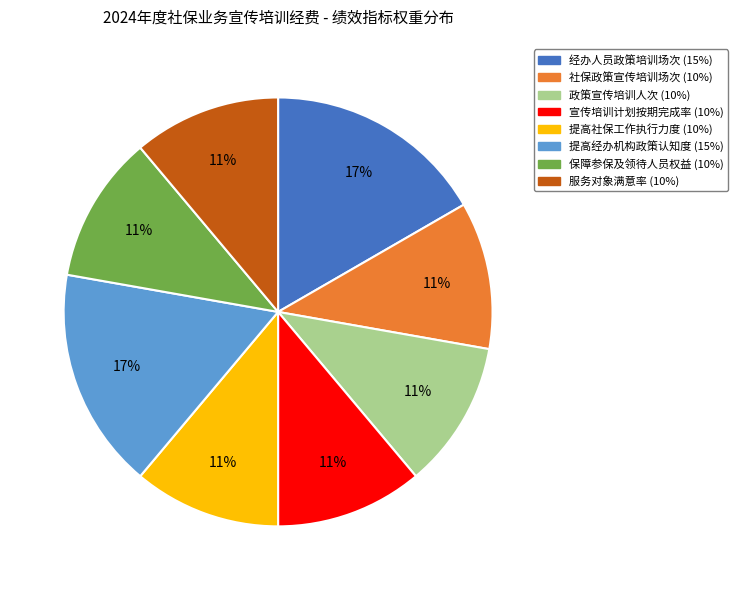

Is there a majority slice in this chart?

No